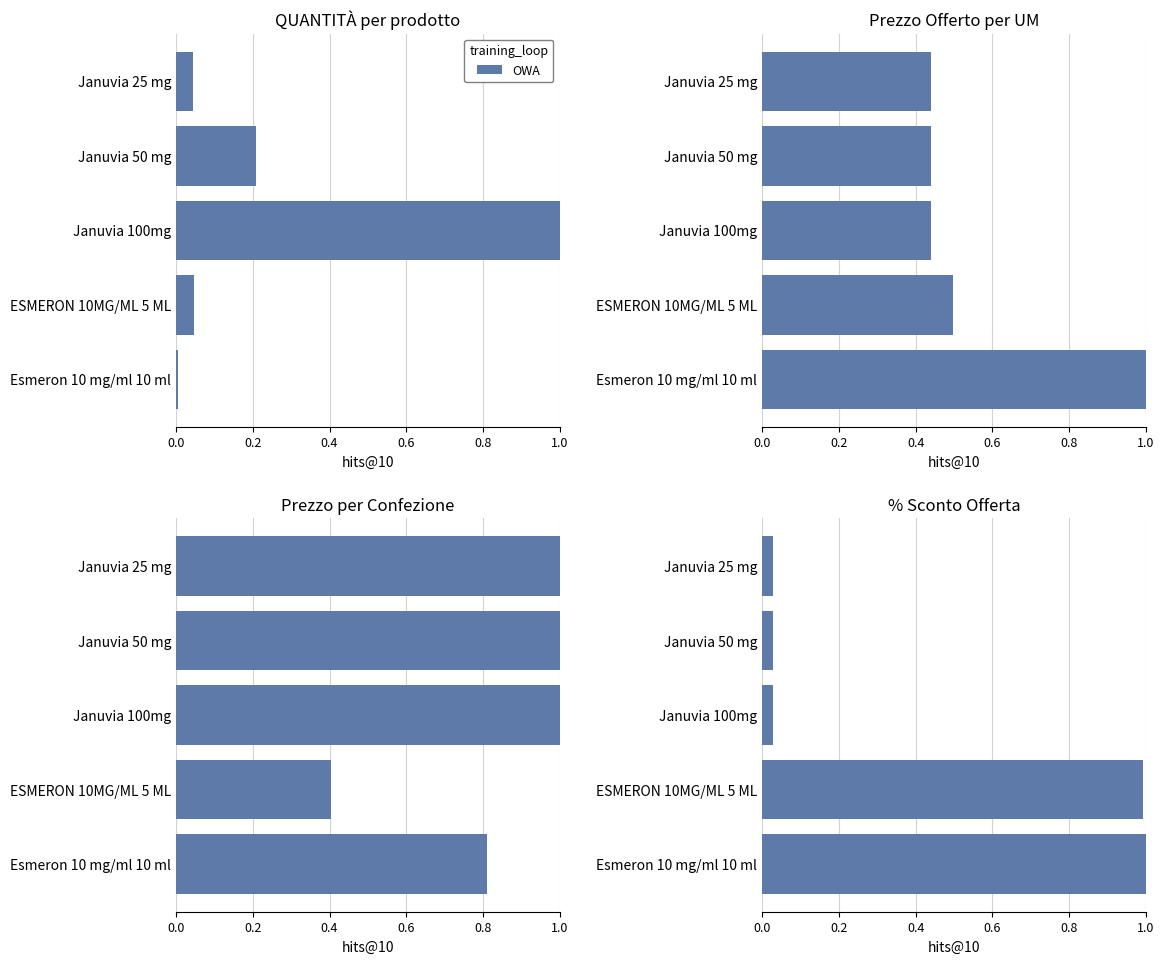

Between Januvia 25 mg and Esmeron 10 mg/ml 10 ml, which is larger?

Esmeron 10 mg/ml 10 ml